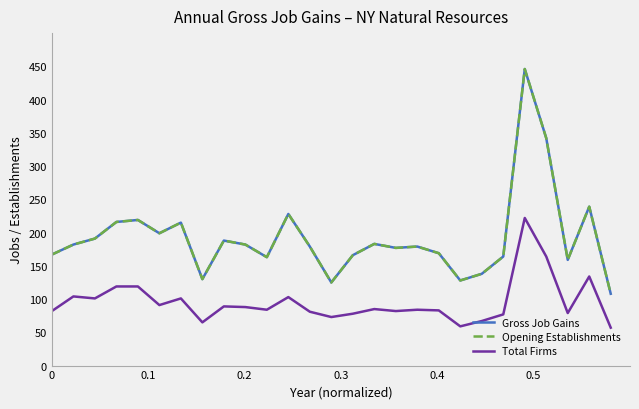

Is this an area chart (filled region under the line)?

No